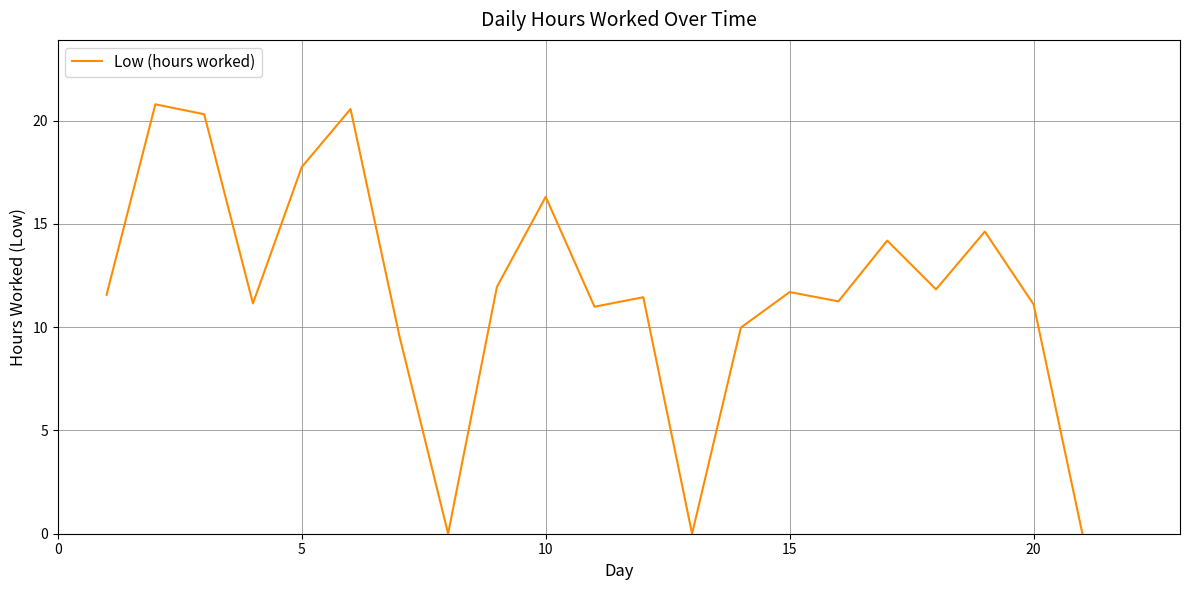

What is the difference between the maximum and minimum values?

20.8